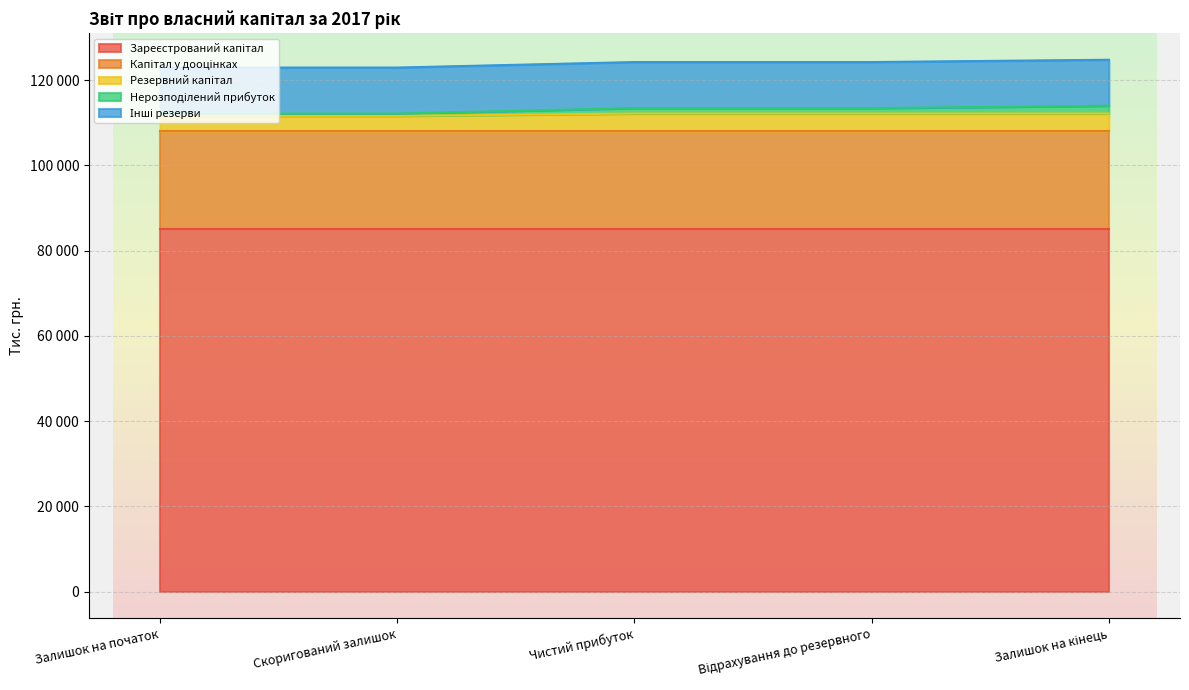

Reading left to right, extract all data points from this chart.

Зареєстрований капітал: Залишок на початок=84985	Скоригований залишок=84985	Чистий прибуток=84985	Відрахування до резервного=84985	Залишок на кінець=84985
Капітал у дооцінках: Залишок на початок=23109	Скоригований залишок=23109	Чистий прибуток=23109	Відрахування до резервного=23109	Залишок на кінець=23109
Резервний капітал: Залишок на початок=3522	Скоригований залишок=3522	Чистий прибуток=4062	Відрахування до резервного=4062	Залишок на кінець=4062
Нерозподілений прибуток: Залишок на початок=540	Скоригований залишок=540	Чистий прибуток=1289	Відрахування до резервного=1289	Залишок на кінець=1829
Інші резерви: Залишок на початок=10795	Скоригований залишок=10795	Чистий прибуток=10795	Відрахування до резервного=10795	Залишок на кінець=10795